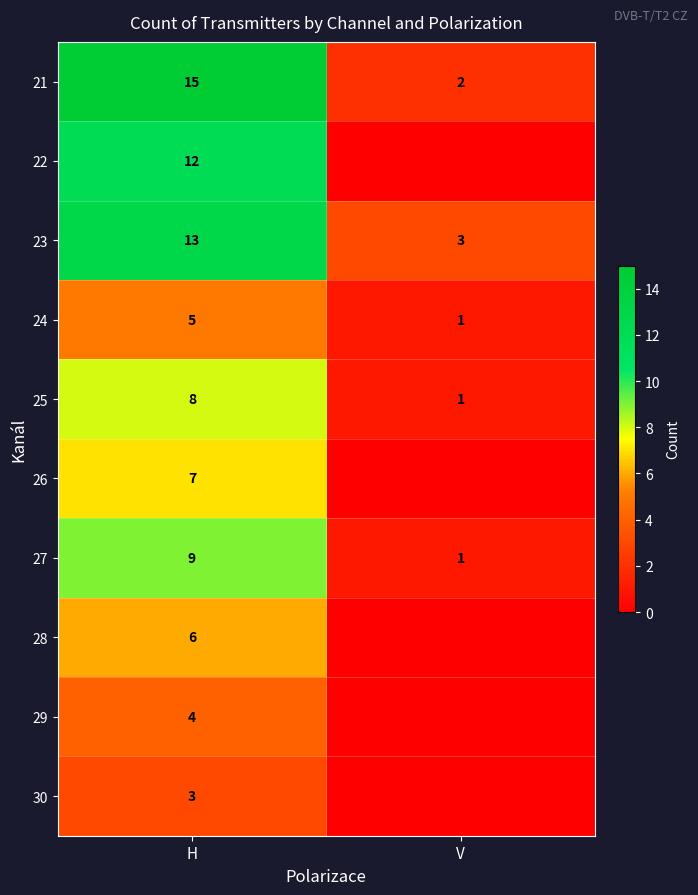

What is the sum of all 27 values?

10